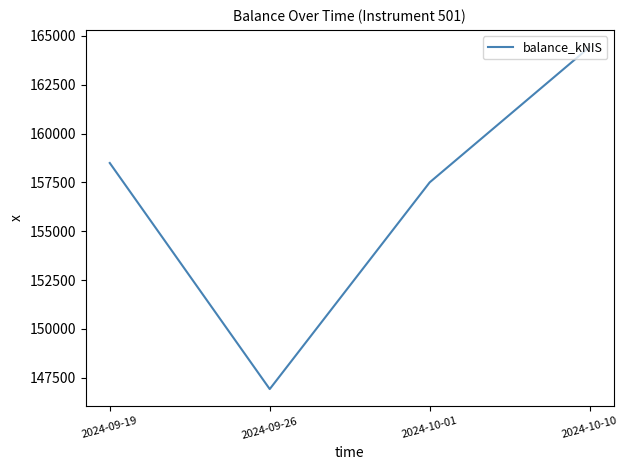

Reading left to right, transcribe all the data shown in this chart.

2024-09-19=158491.7	2024-09-26=146914.8	2024-10-01=157500.6	2024-10-10=164431.2